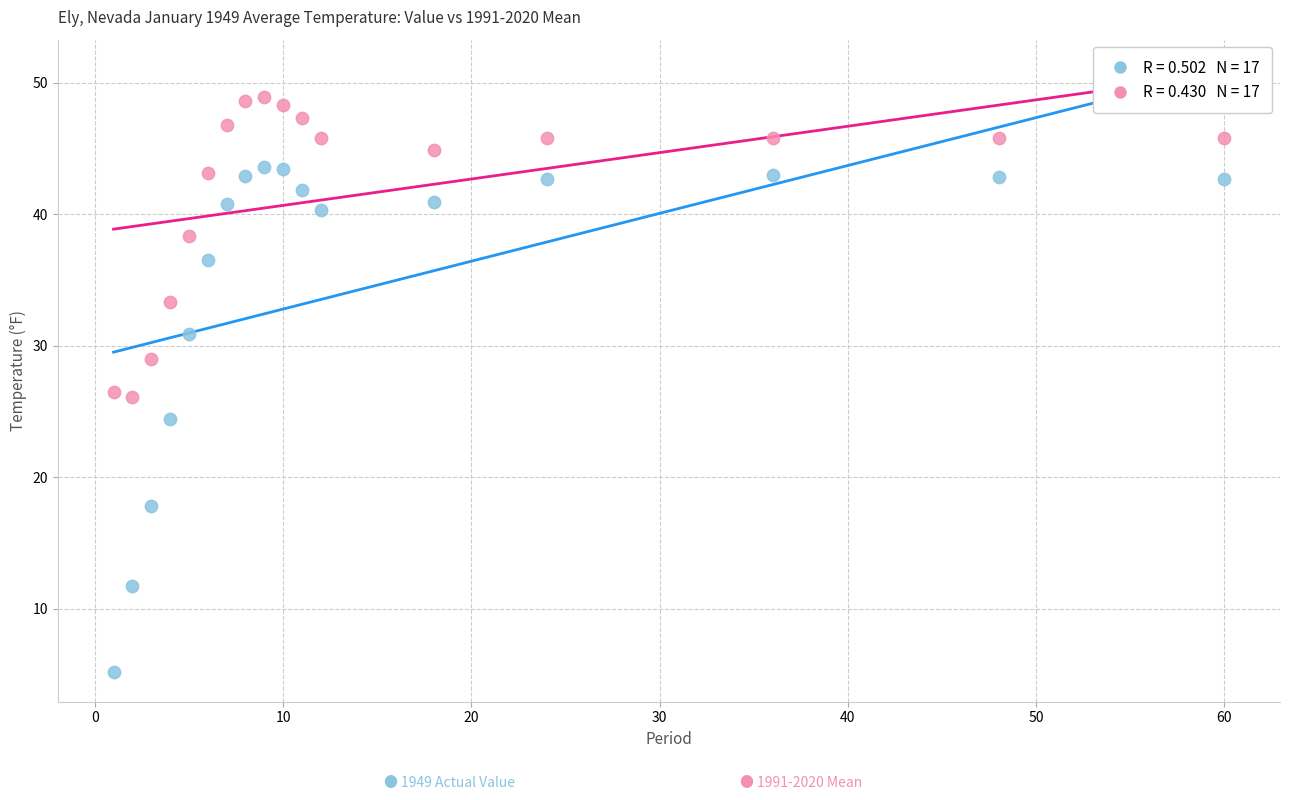

Across all data points, what is the range of X values (max minus min)?

59.0